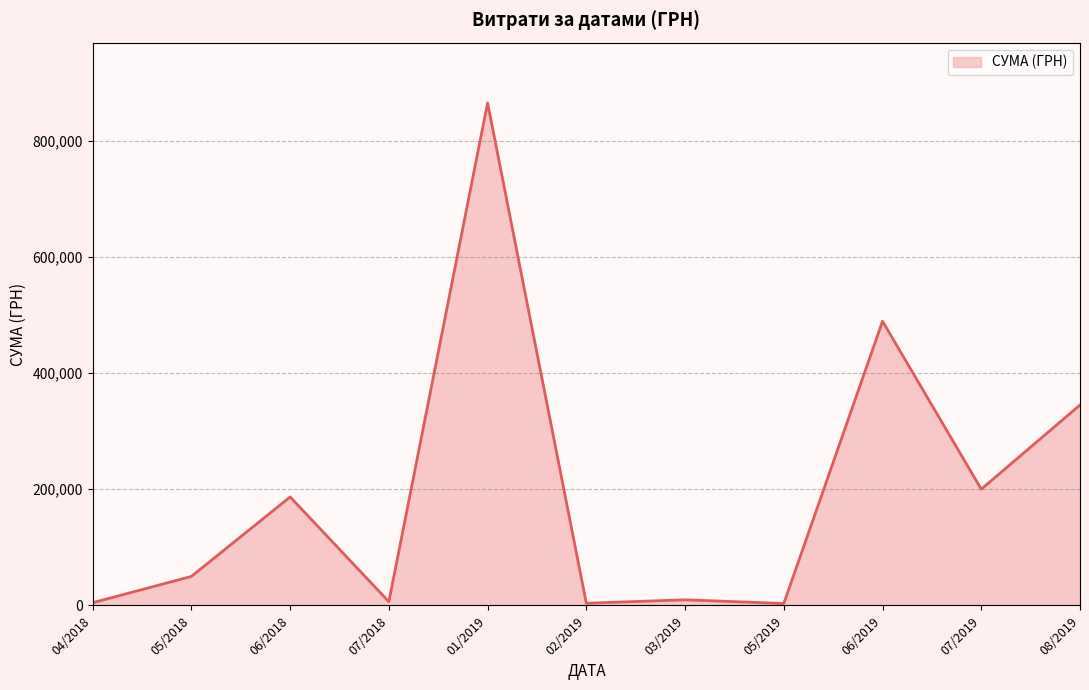

What is the greatest value displayed?

864988.1